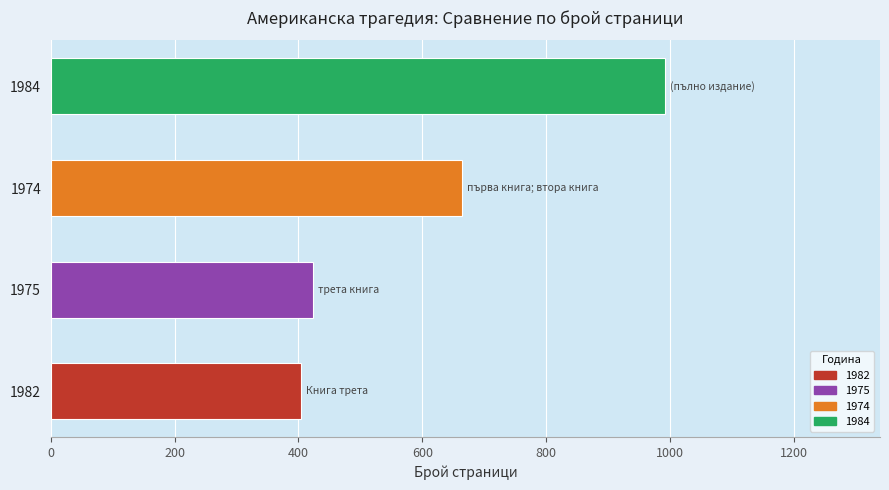

What is the maximum value shown in the chart?

992